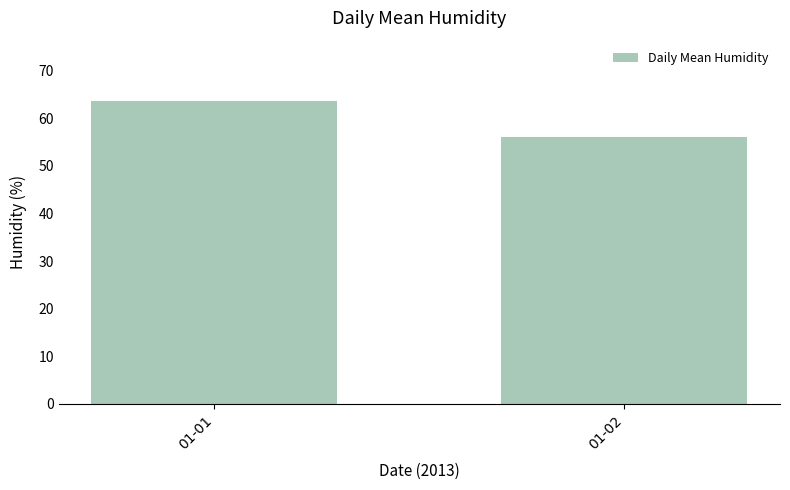

What is the smallest value displayed?

56.1